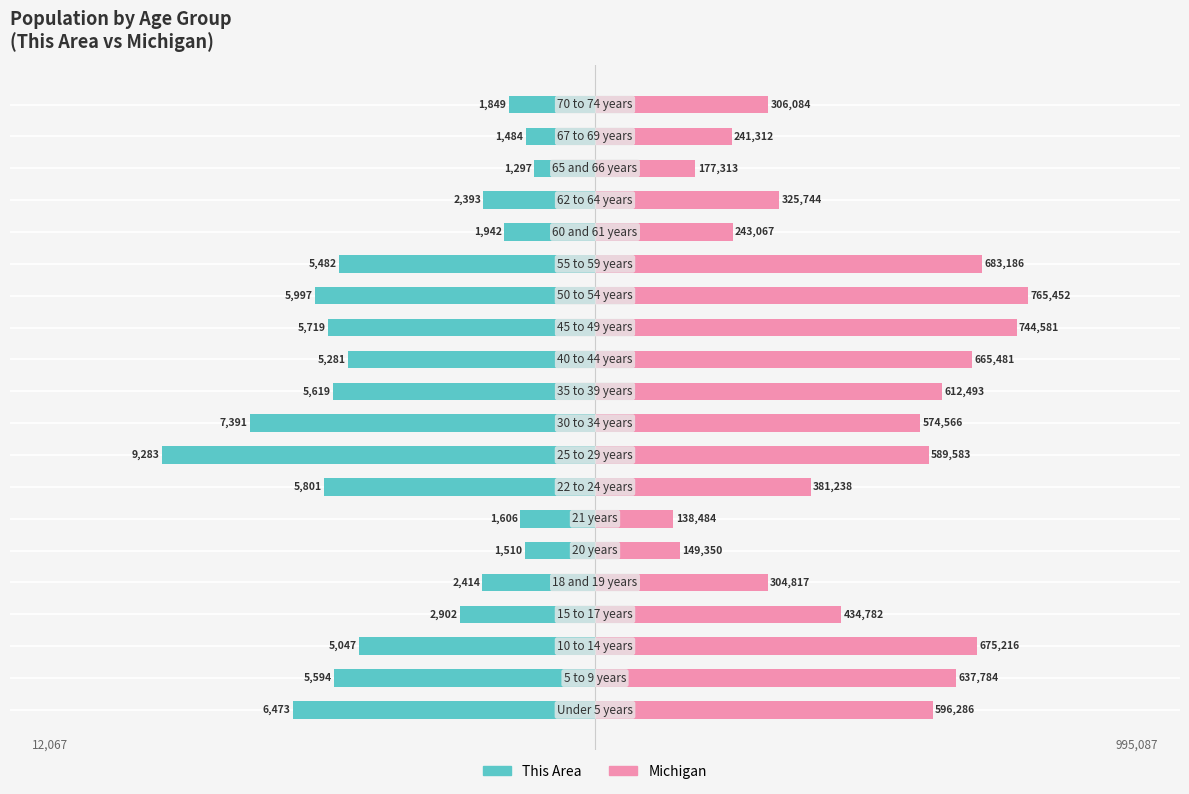

True or false: This Area has a value of -8065.9 at 7.

False